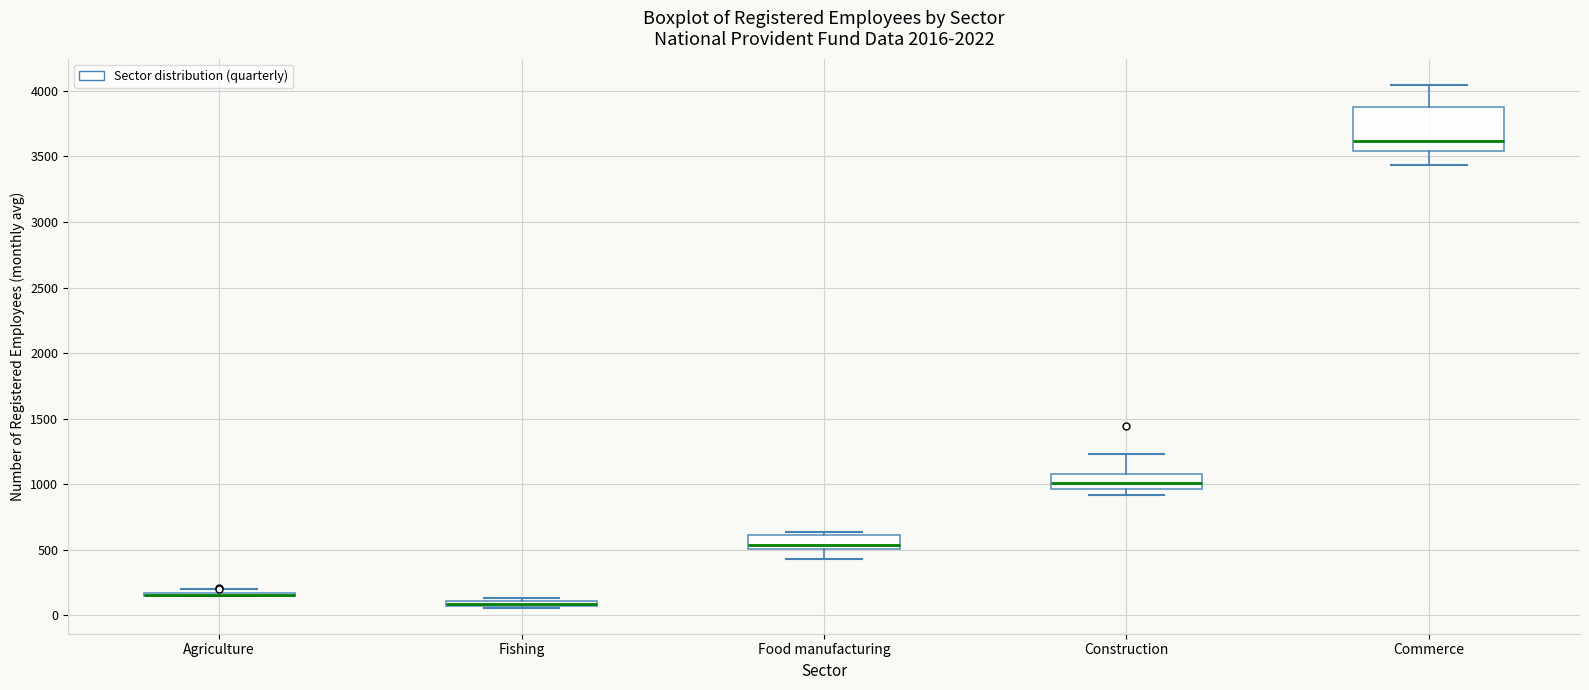

Comparing the boxes themselves (not the whiskers), which one is the tallest?

Commerce